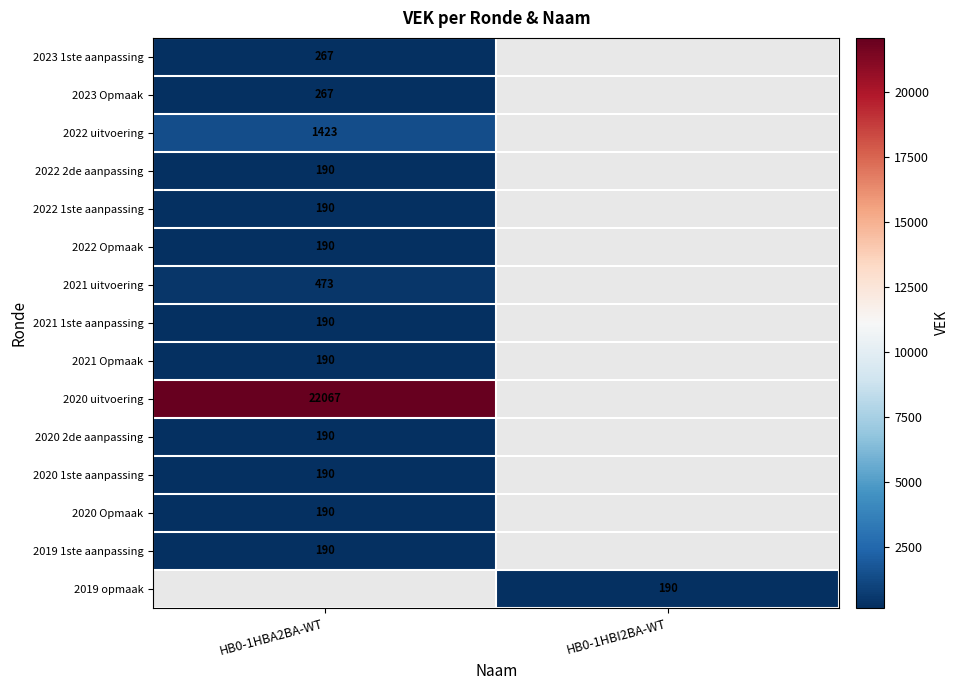

Count the number of data series in this chart.

15